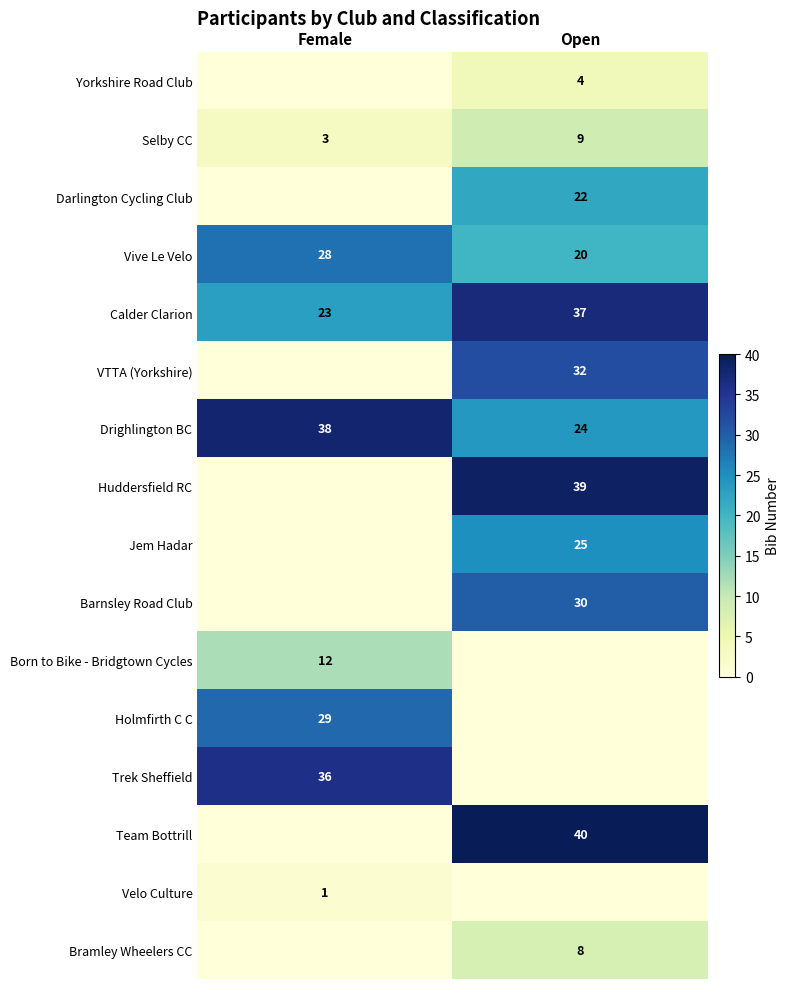

How many data points in Calder Clarion are less than 37?

1